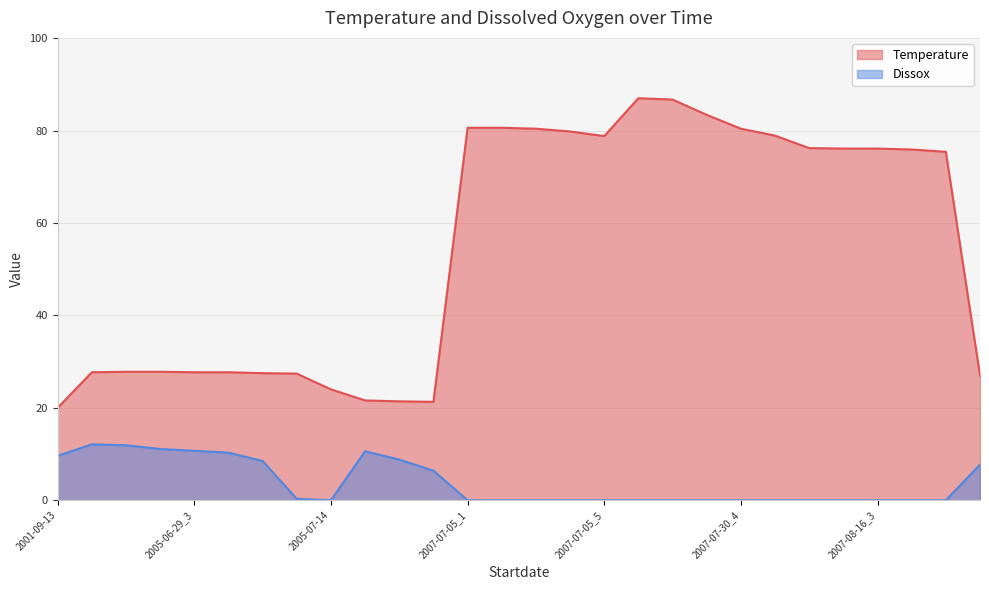

What are all the series names shown in the legend?

Temperature, Dissox